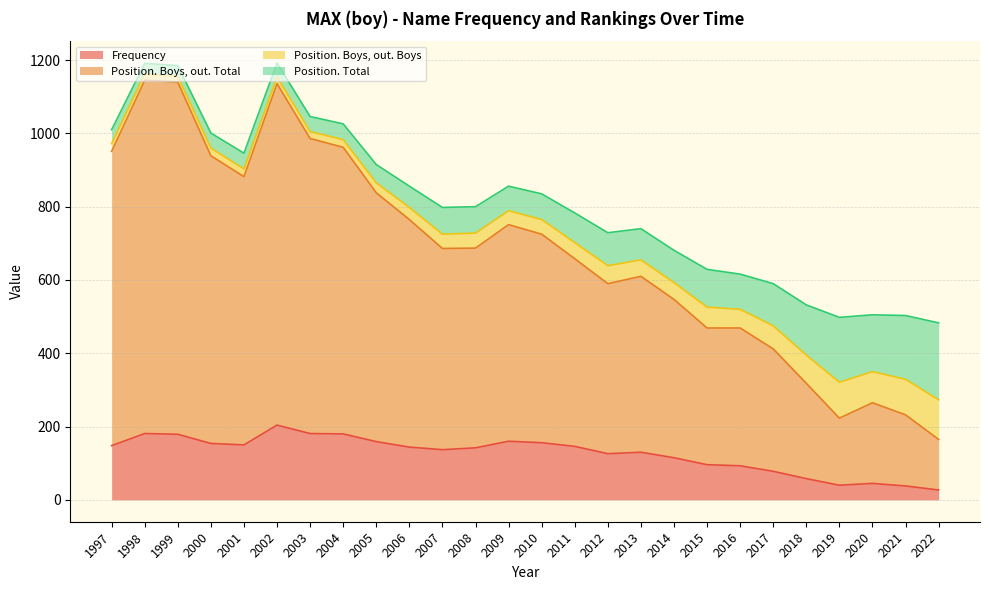

What is the lowest value of the Frequency series?

27